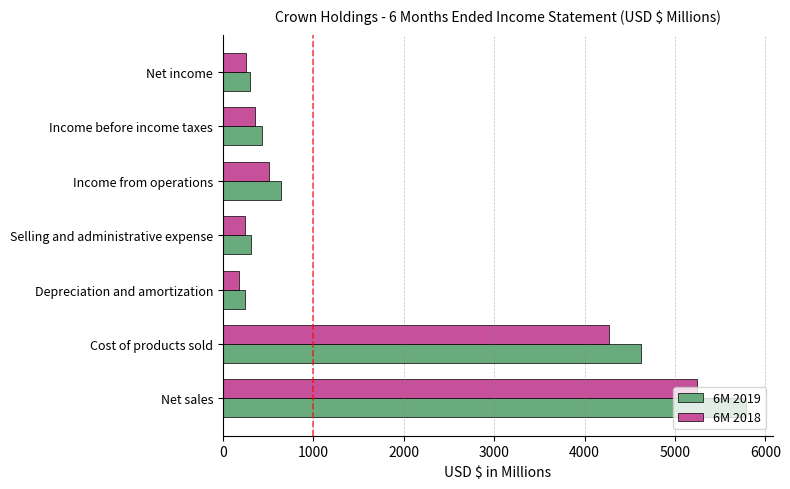

What is the difference between the 6M 2019 values at Income from operations and Selling and administrative expense?

331